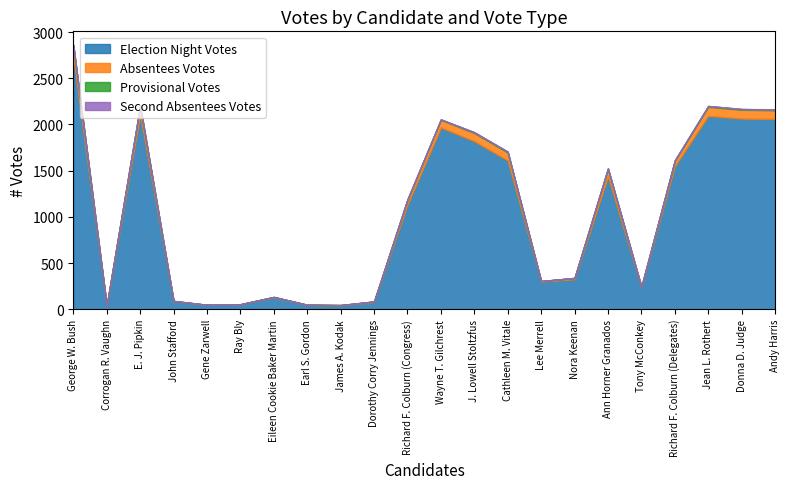

What is the difference between the maximum and second lowest values in the Second Absentees Votes series?

3